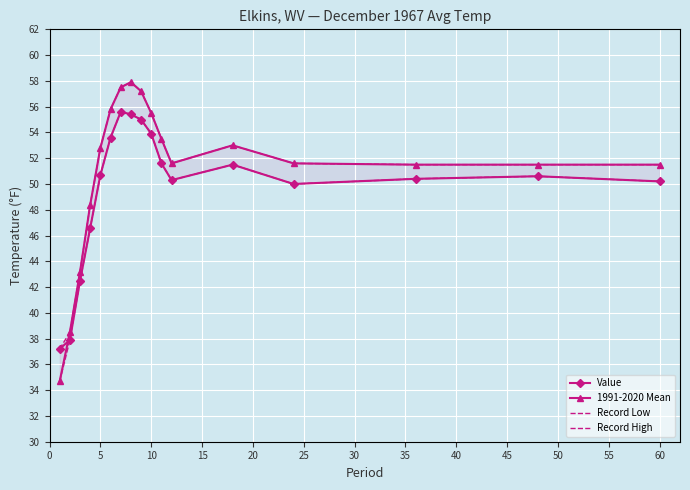

True or false: Record Low and Record High intersect in this chart.

False